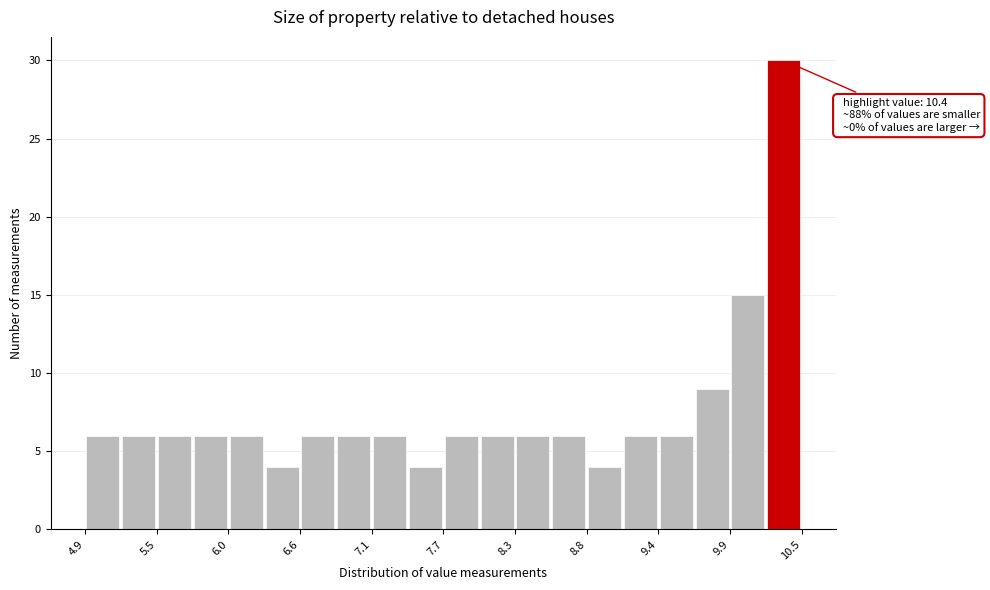

Around what value on the x-axis is the tallest bar? Give the approximate position of its centre, as read against the axis.

10.4